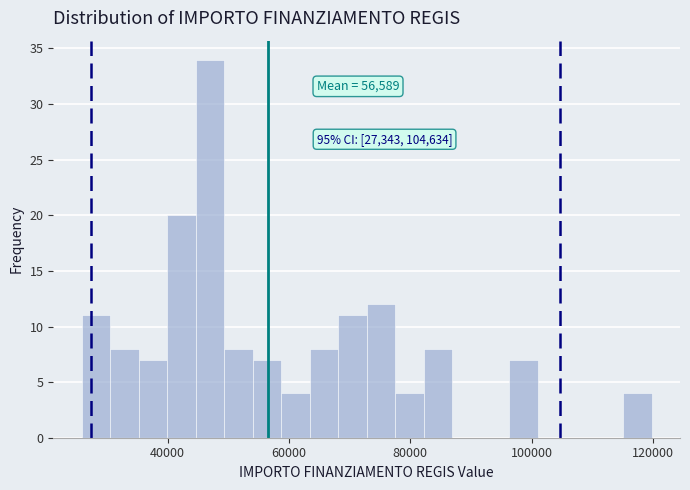

Around what value on the x-axis is the tallest bar? Give the approximate position of its centre, as read against the axis.

46000